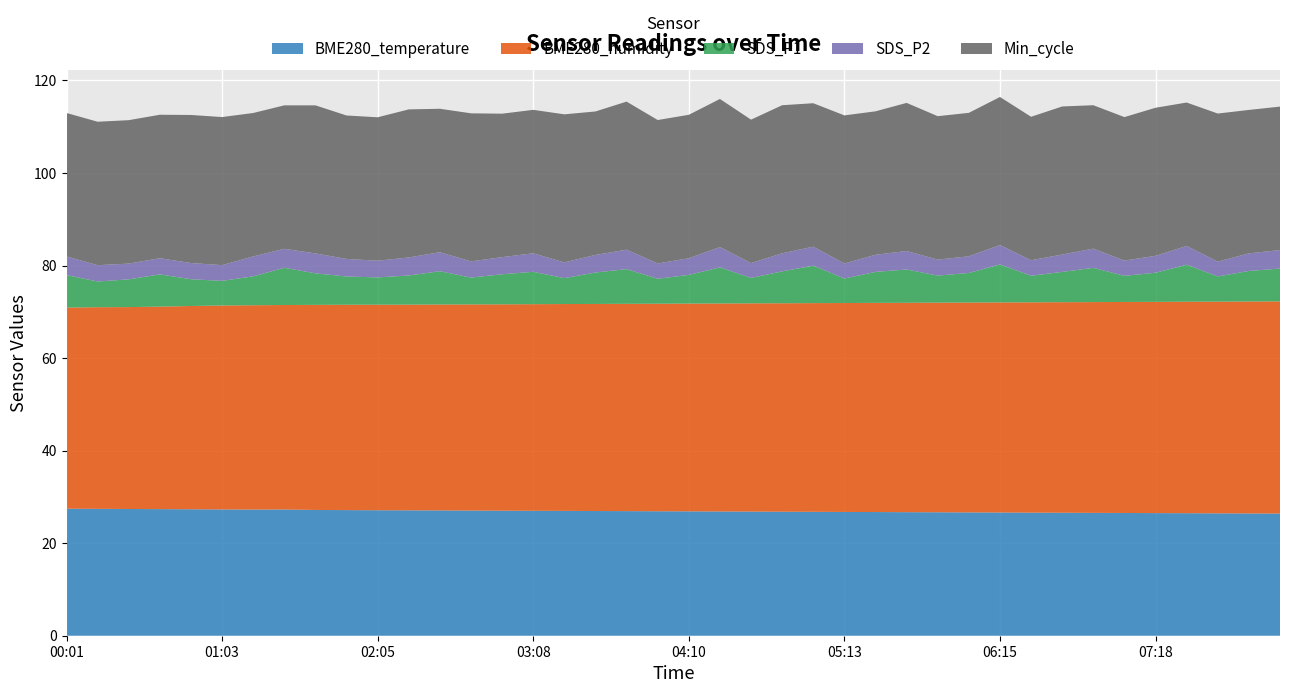

Reading right to left, extract all data points from this chart.

BME280_temperature: 26.4	26.4	26.4	26.5	26.5	26.5	26.6	26.6	26.6	26.6	26.6	26.7	26.7	26.7	26.8	26.8	26.8	26.8	26.9	26.9	26.9	26.9	26.9	27.0	27.0	27.0	27.1	27.1	27.1	27.1	27.1	27.2	27.3	27.3	27.3	27.3	27.4	27.4	27.4	27.4
BME280_humidity: 45.9	45.8	45.8	45.7	45.6	45.6	45.5	45.5	45.5	45.4	45.4	45.3	45.2	45.2	45.1	45.1	45.0	45.0	45.0	44.9	44.9	44.8	44.8	44.7	44.6	44.6	44.5	44.5	44.5	44.4	44.4	44.3	44.2	44.2	44.1	43.9	43.8	43.6	43.6	43.5
SDS_P1: 7.1	6.6	5.5	8.0	6.3	5.7	7.4	6.5	5.8	8.2	6.4	5.8	7.2	6.7	5.3	8.1	6.9	5.5	7.8	6.2	5.4	7.5	6.8	5.6	7.0	6.5	5.8	7.2	6.3	5.9	6.1	6.8	8.1	6.2	5.3	5.8	7.0	6.0	5.5	7.0
SDS_P2: 4.0	3.8	3.2	4.0	3.6	3.3	4.2	3.8	3.4	4.2	3.6	3.5	4.0	3.7	3.2	4.1	3.9	3.2	4.4	3.6	3.3	4.2	3.8	3.4	4.0	3.7	3.5	4.1	3.9	3.6	3.8	4.3	4.1	4.3	3.4	3.5	3.5	3.4	3.5	4.0
Min_cycle: 31.0	31.0	32.0	31.0	32.0	31.0	31.0	32.0	31.0	32.0	31.0	31.0	32.0	31.0	32.0	31.0	32.0	31.0	32.0	31.0	31.0	32.0	31.0	32.0	31.0	31.0	32.0	31.0	32.0	31.0	31.0	32.0	31.0	31.0	32.0	32.0	31.0	31.0	31.0	31.0